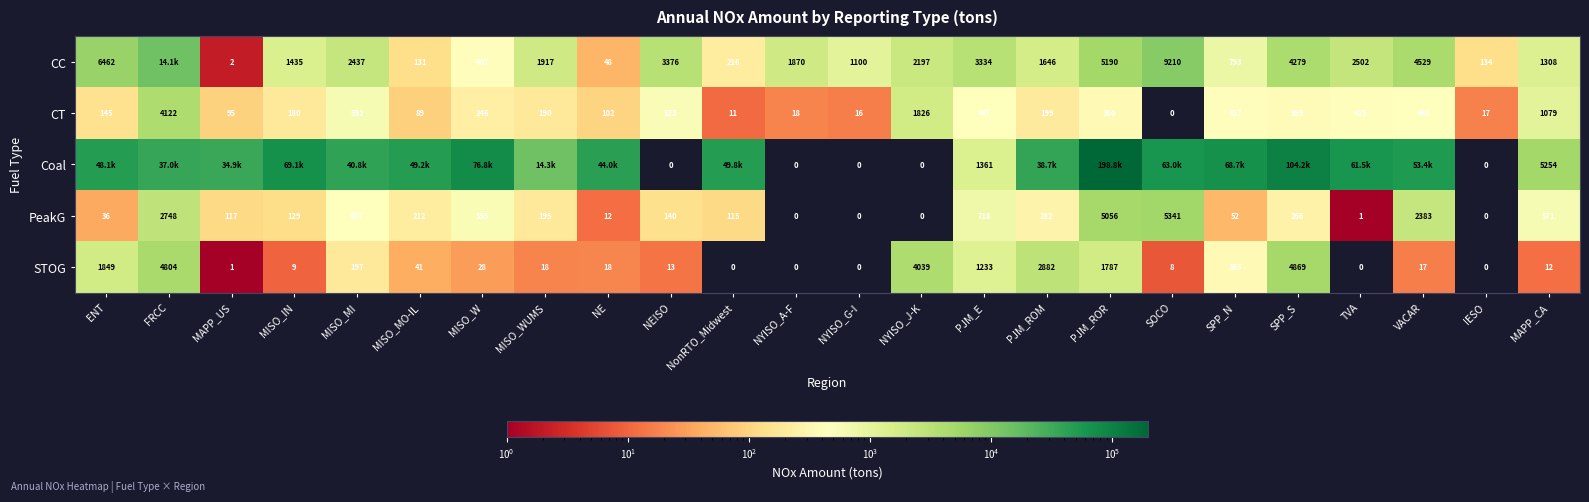

Where does the PeakG series first go above 195?

FRCC